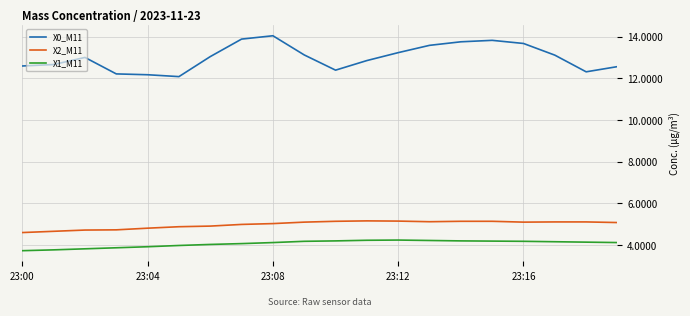

True or false: X2_M11 has more than 0 interior local peaks.

True